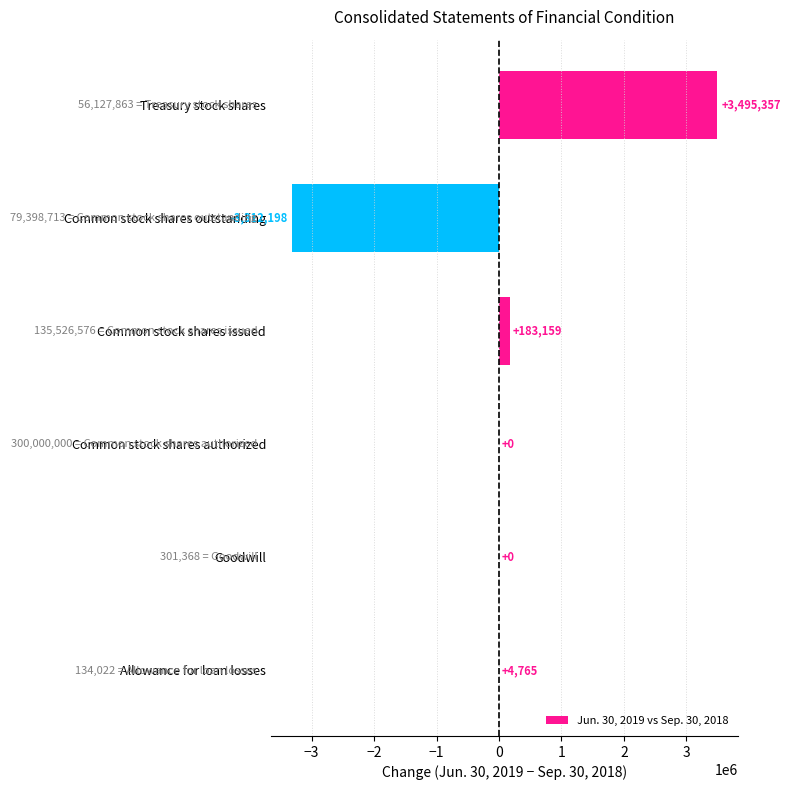

What is the change in value from Allowance for loan losses to Goodwill?

-4765